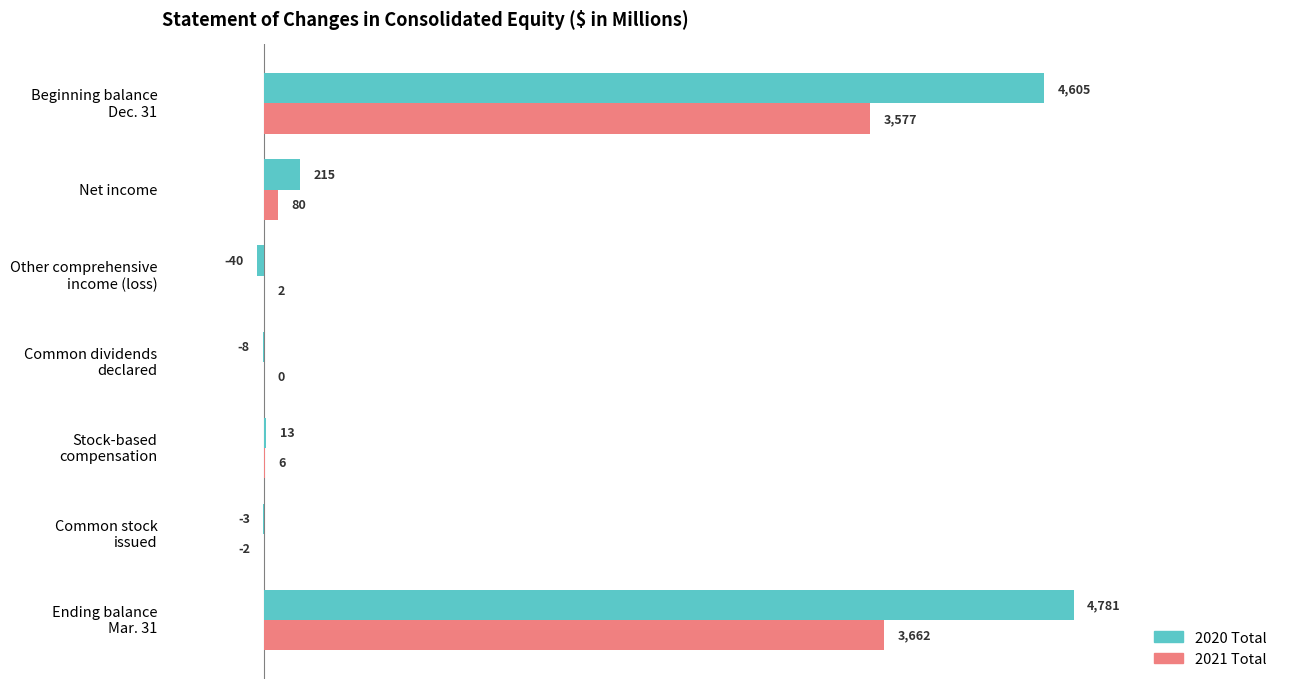

Where is 2020 Total nearest to the value 2370?

Net income